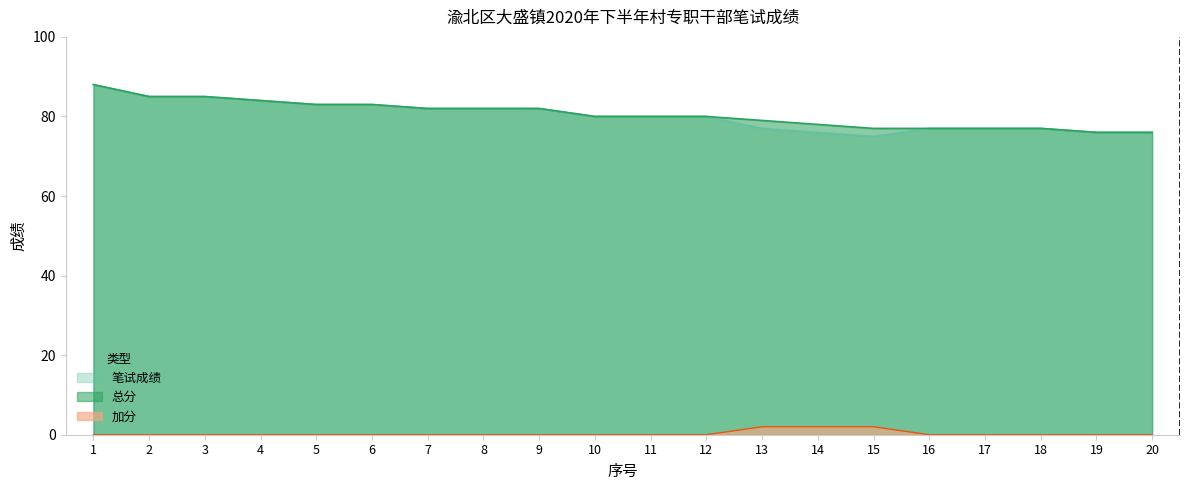

What is the difference between the maximum and minimum values in the 加分 series?

2